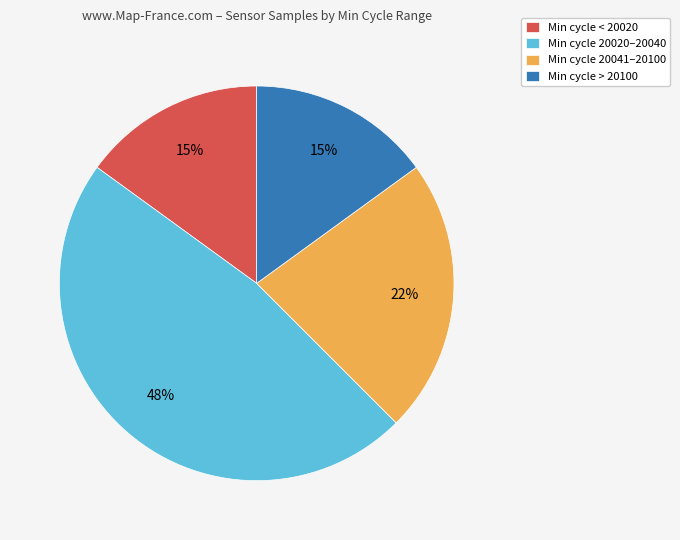

True or false: Min cycle > 20100 accounts for 15% of the total.

True